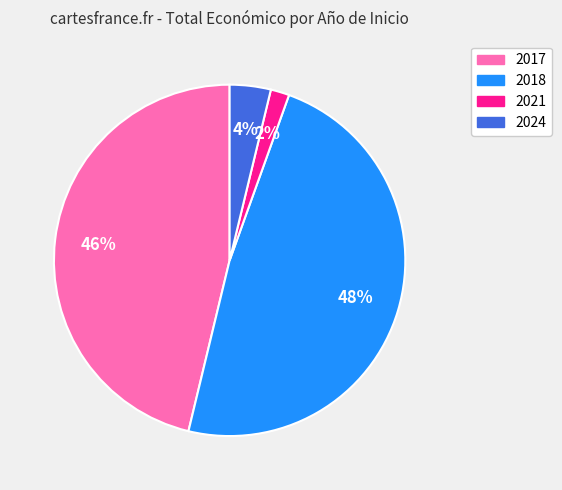

Is there any slice that represents more than half of the pie?

No